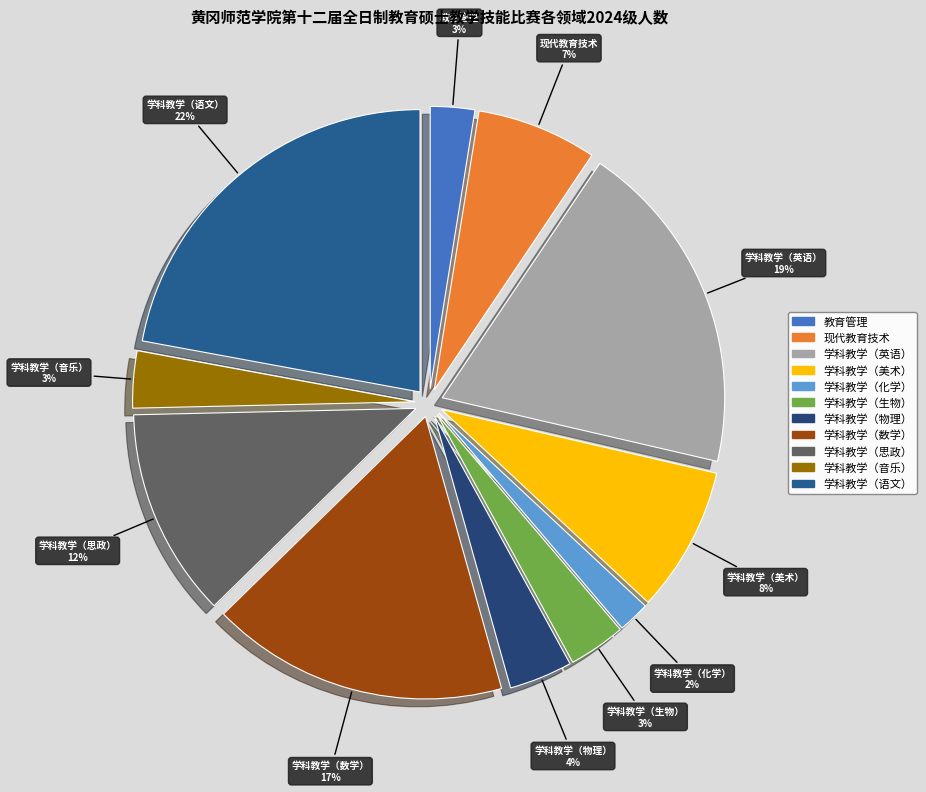

How many segments does this pie chart have?

11